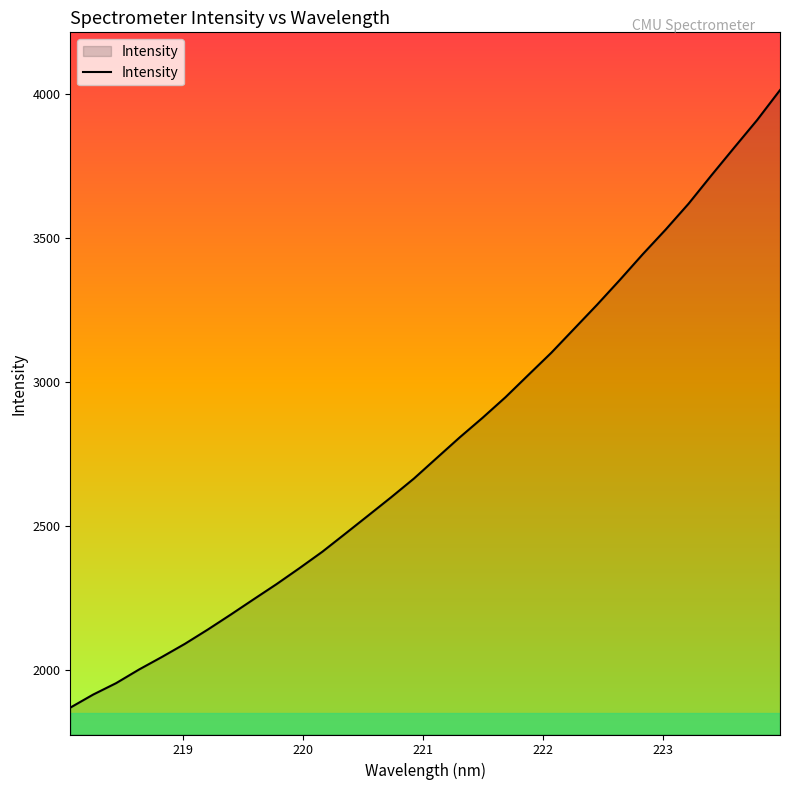

What is the smallest value displayed?

1867.7